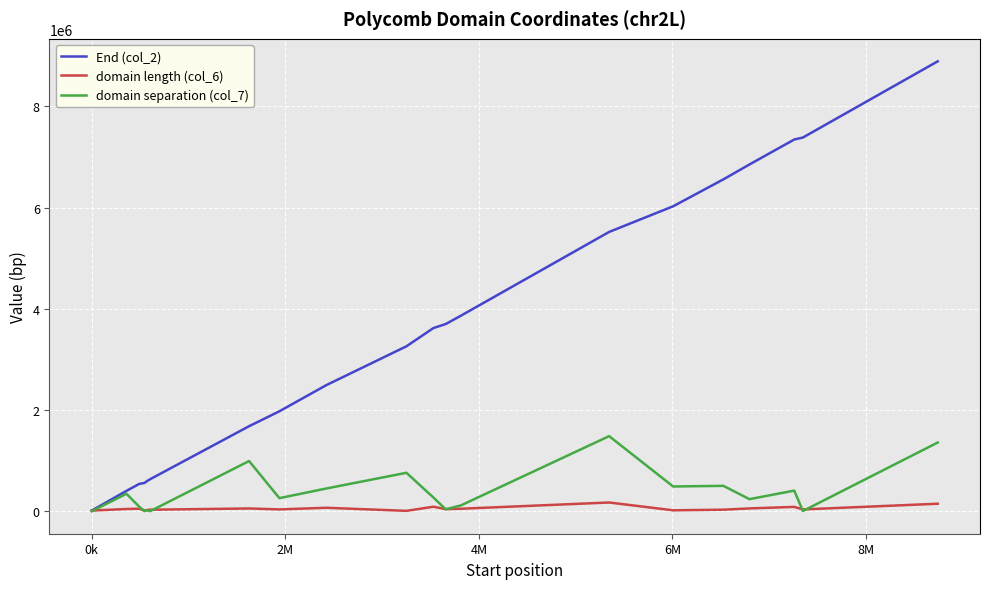

Which series has the widest spread of values?

End (col_2)